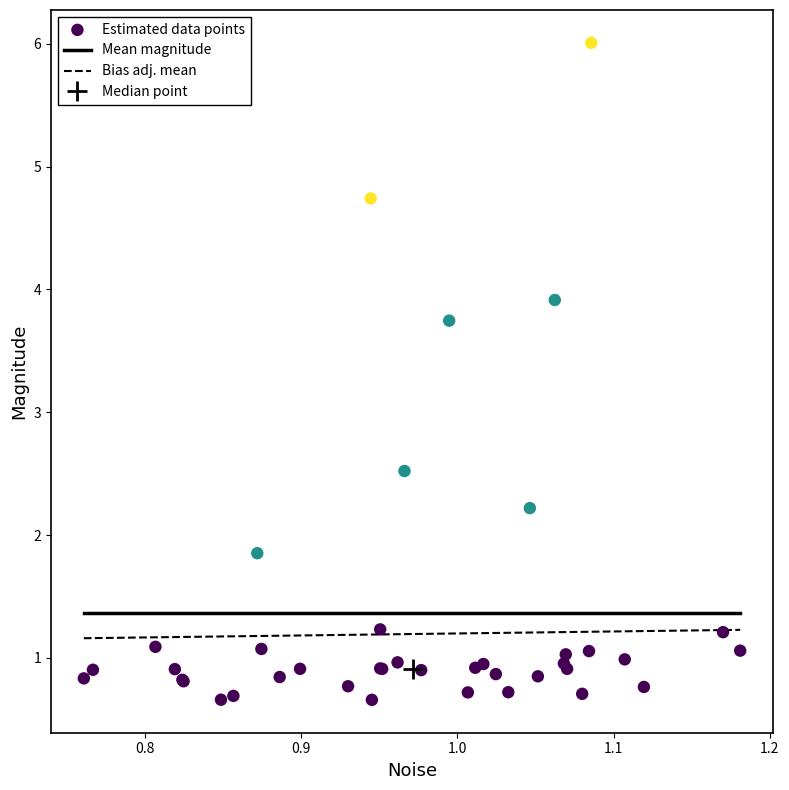

What Y value in the scatter plot is closest to 3?

2.5